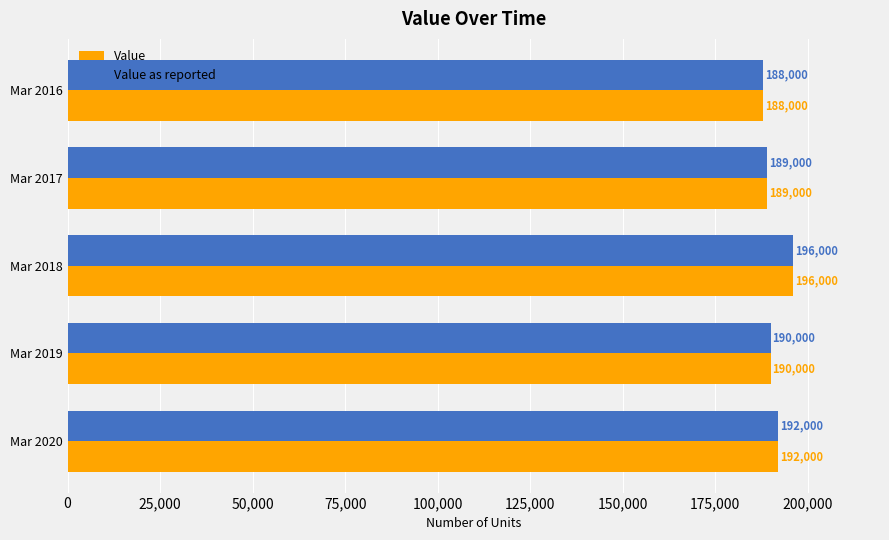

What is the average value of the Value as reported series?

191000